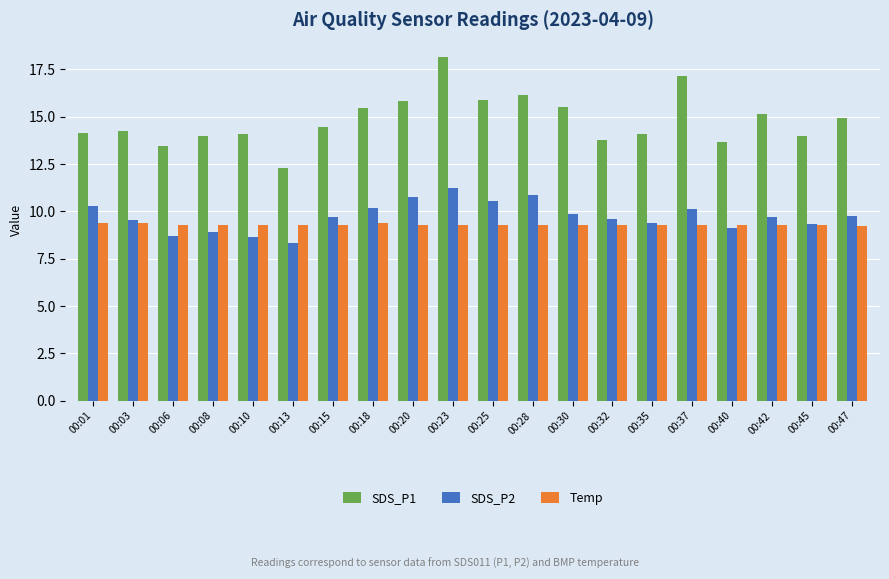

At which category does the chart reach its peak across all series?

00:23